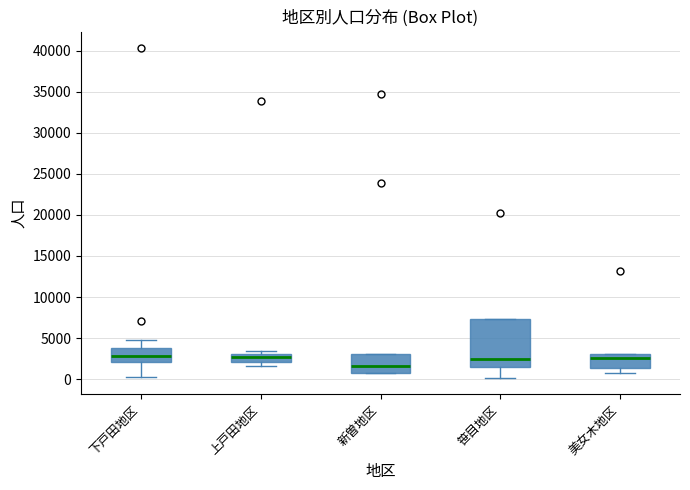

Where is the upper edge of the box for 新曽地区 on the y-axis? The values are not printed on the chart, so give them approximately, as read against the axis.

3000